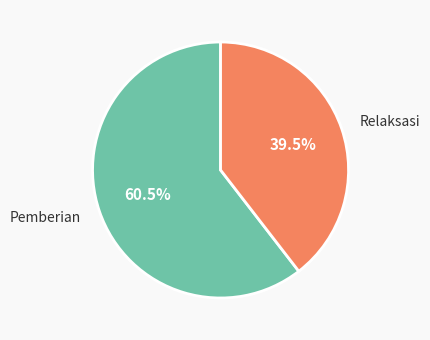

Rank the categories by value from lowest to highest.

Relaksasi, Pemberian